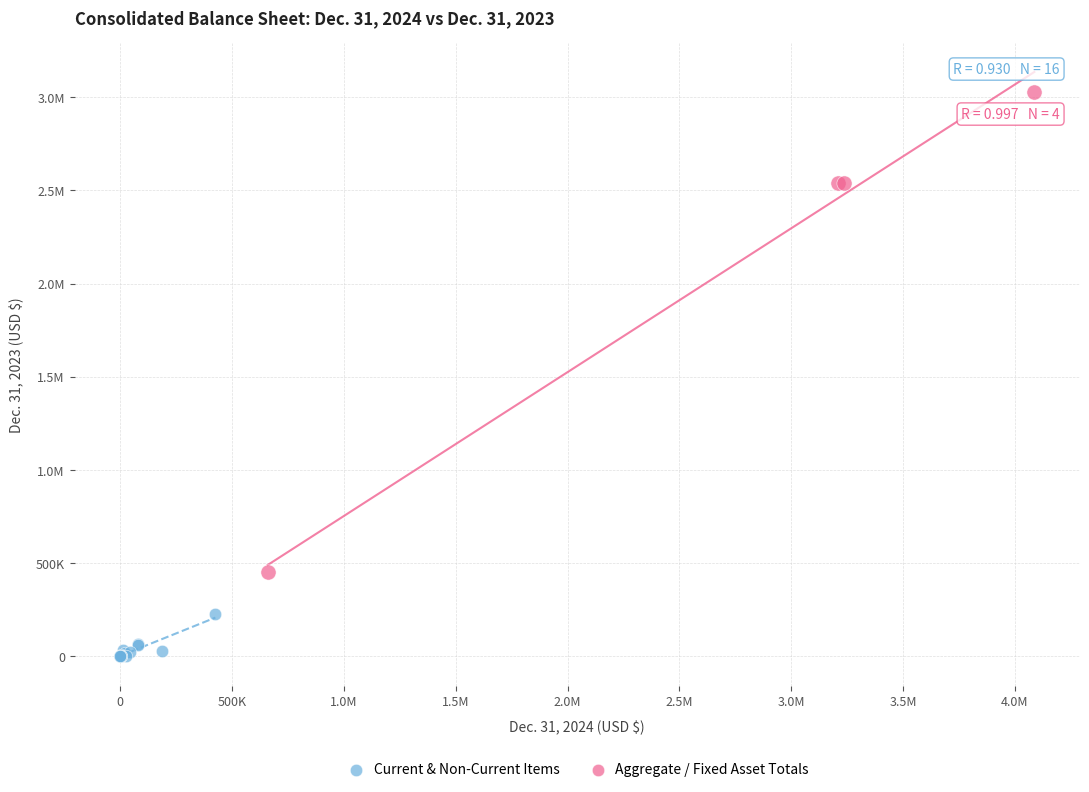

What are all the series names shown in the legend?

Current & Non-Current Items, Aggregate / Fixed Asset Totals